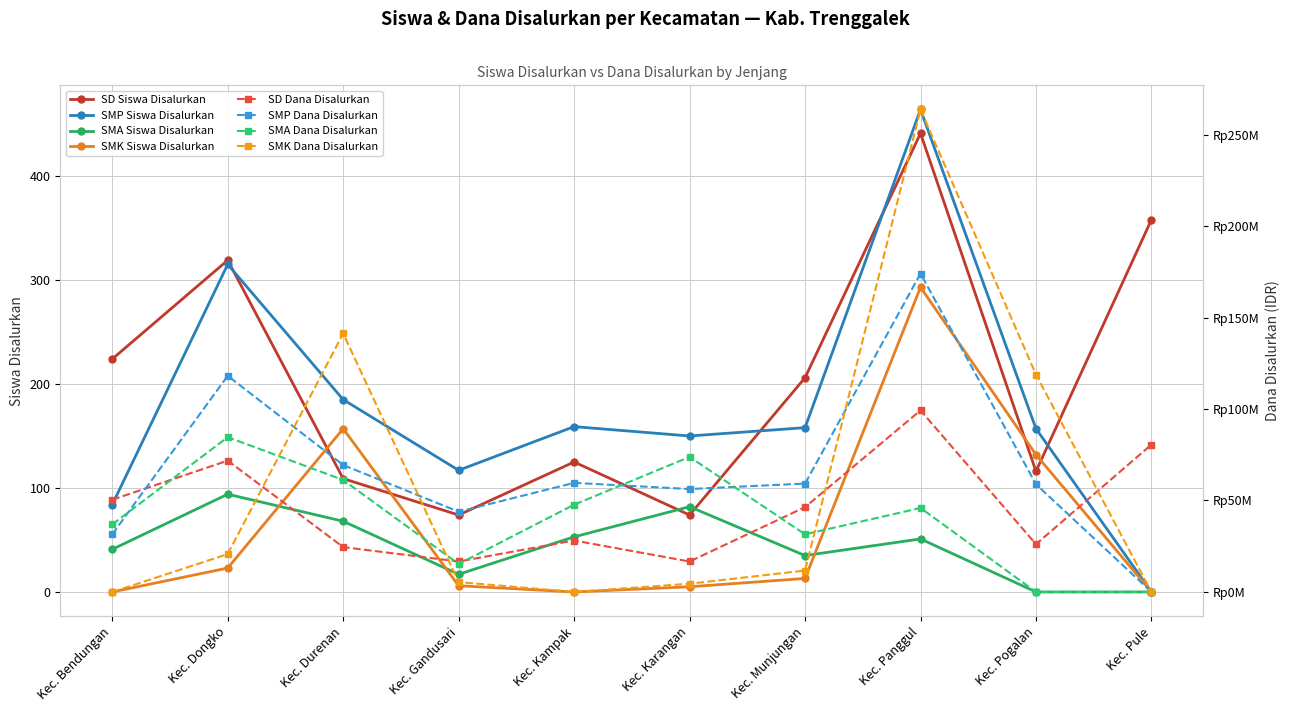

The SD Siswa Disalurkan series shows 184 at Kec. Kampak. True or false?

False